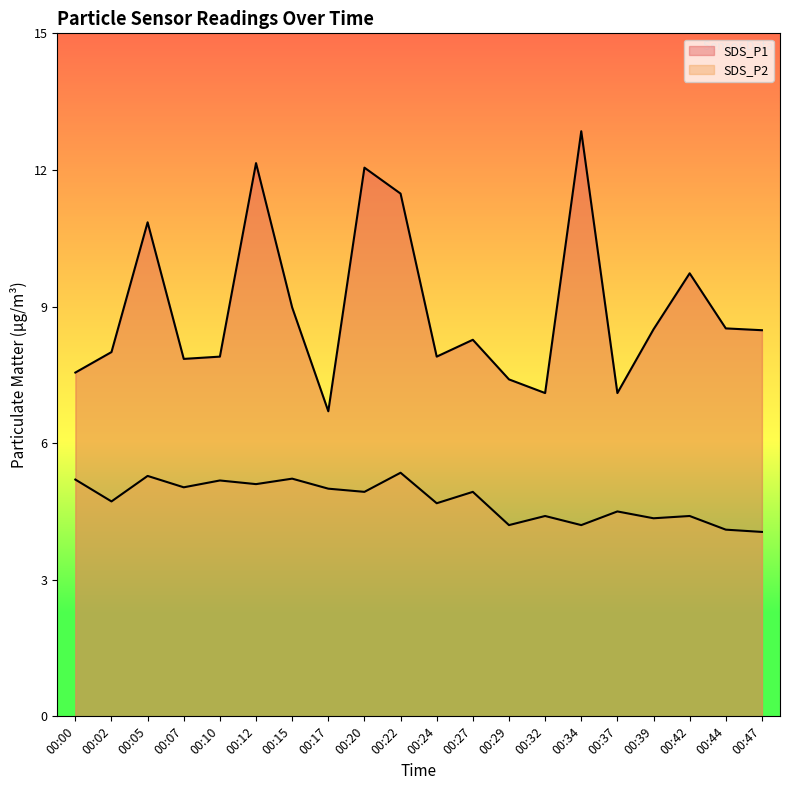

What is the spread (max minus min) of values at 00:42?

5.3